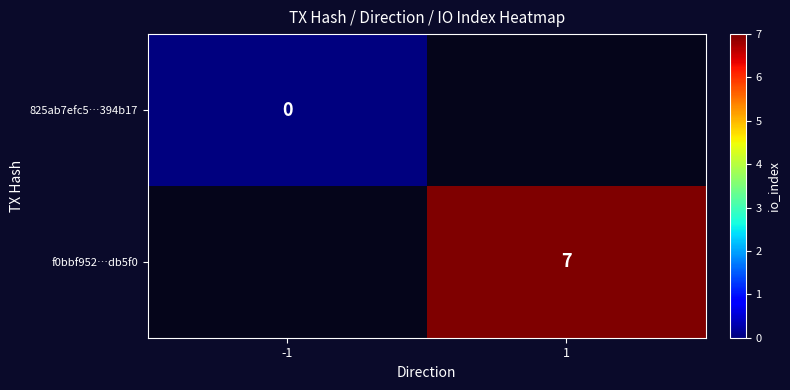

Is it true that f0bbf952…db5f0 equals 12 at 1?

False